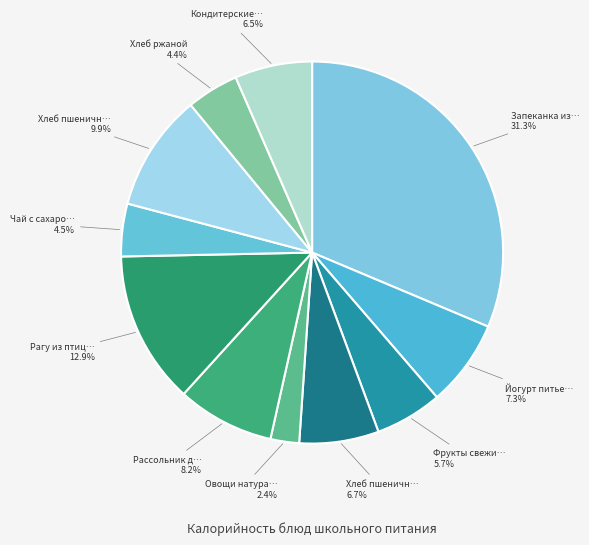

How many slices are in this pie chart?

11